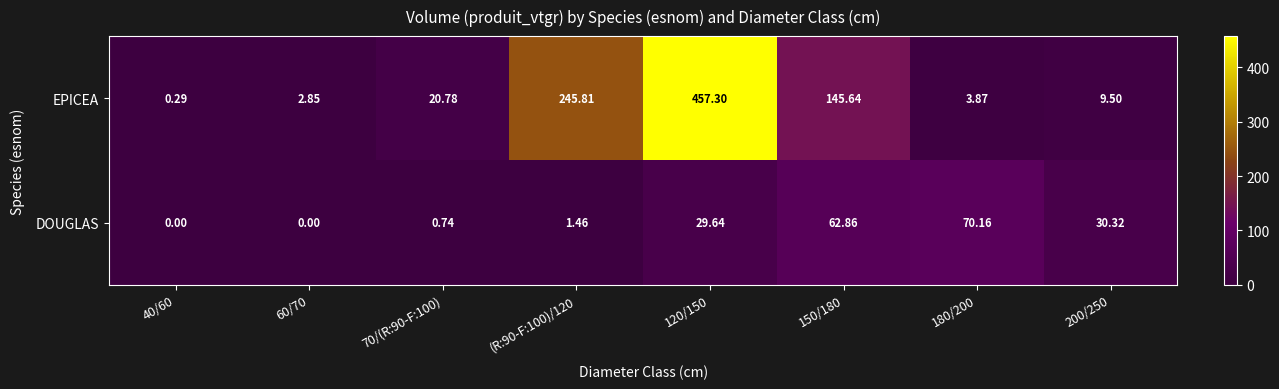

Rank the series by their average value, from highest to lowest.

EPICEA, DOUGLAS